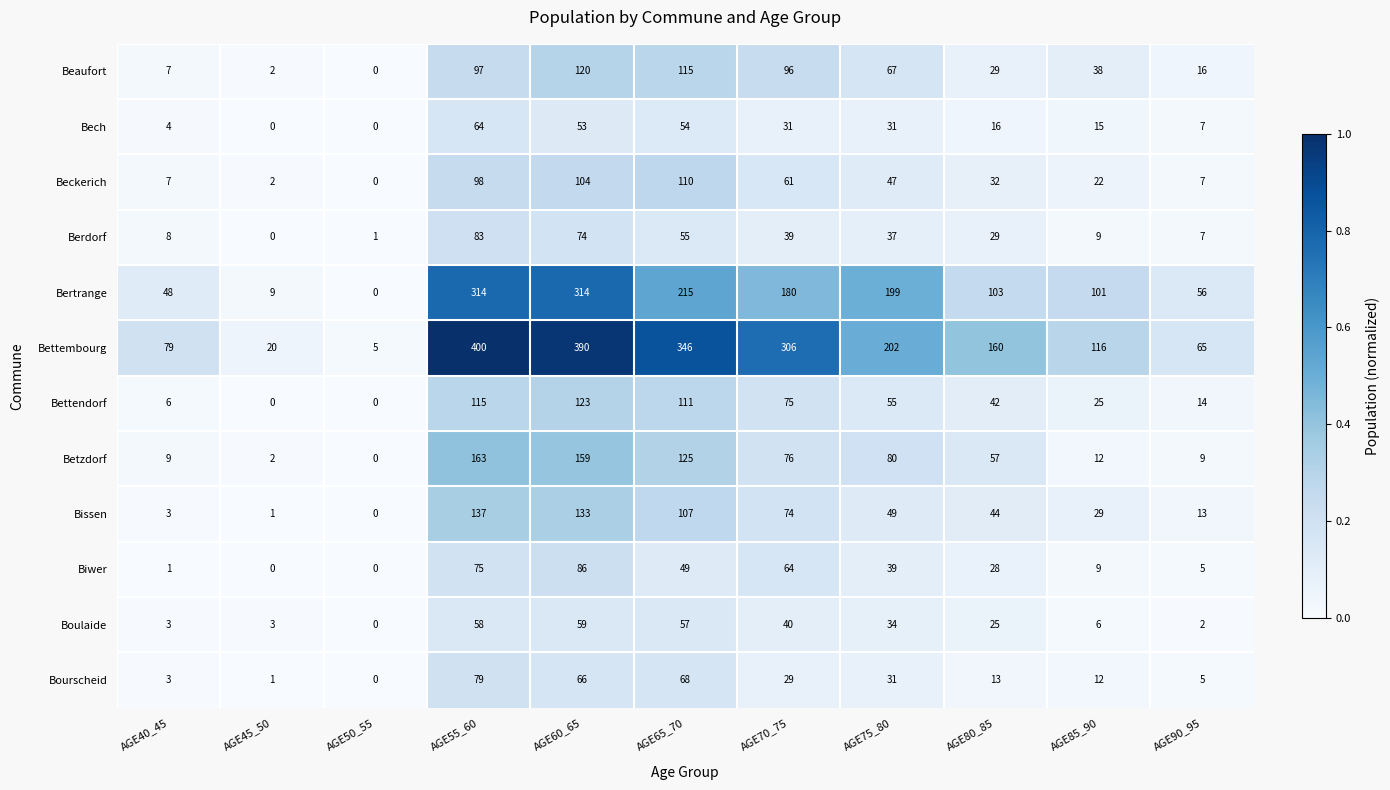

What is the difference between the highest and lowest values at AGE60_65?

337